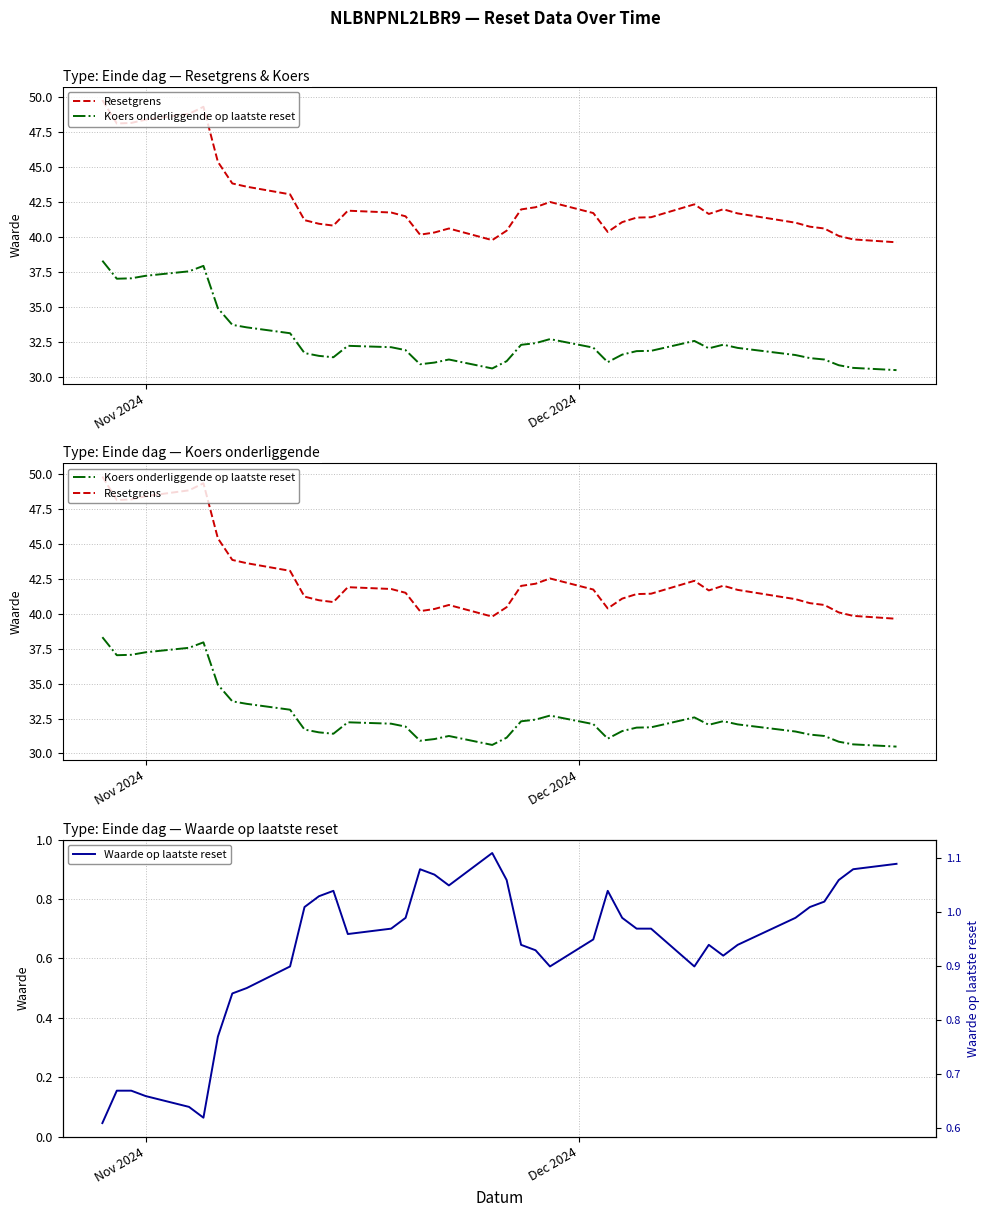

What is the value of the Waarde op laatste reset point at the 26th from the left?

1.0